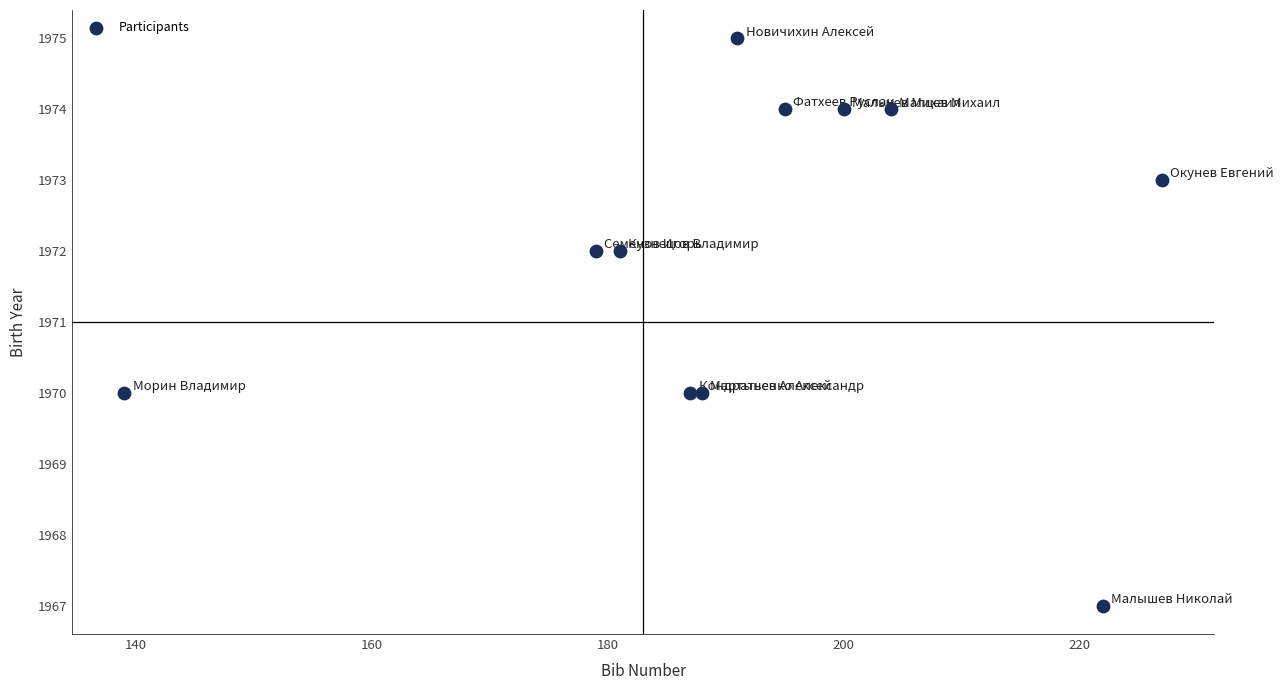

What is the range of X values (max minus min)?

88